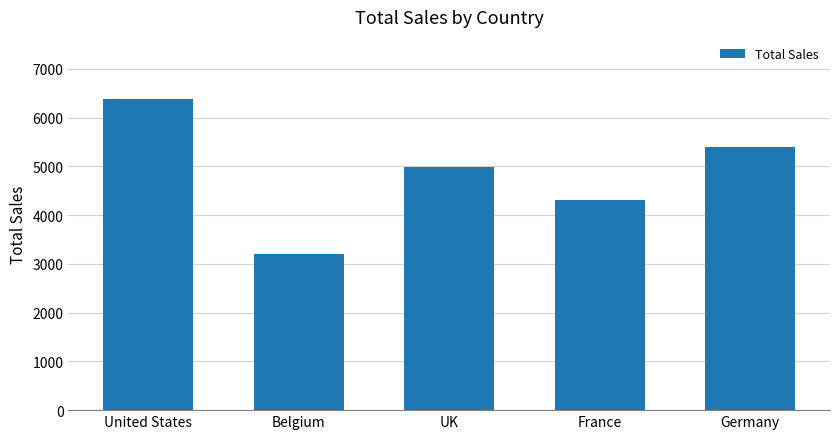

What is the label of the 2nd bar from the right?

France